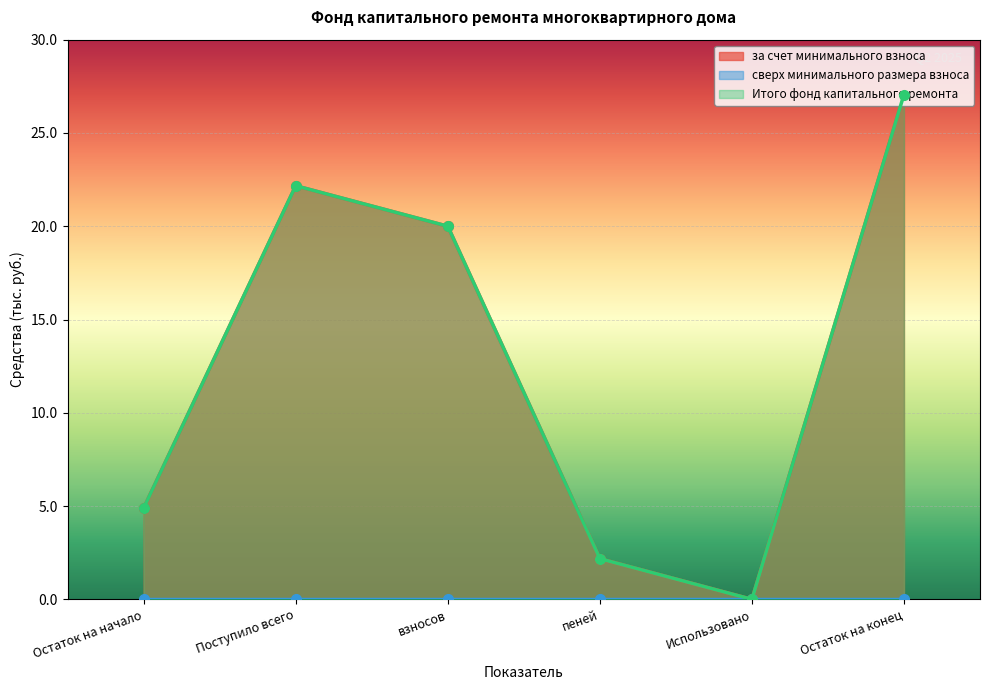

What is the sum of all Итого фонд капитального ремонта values?

76.3